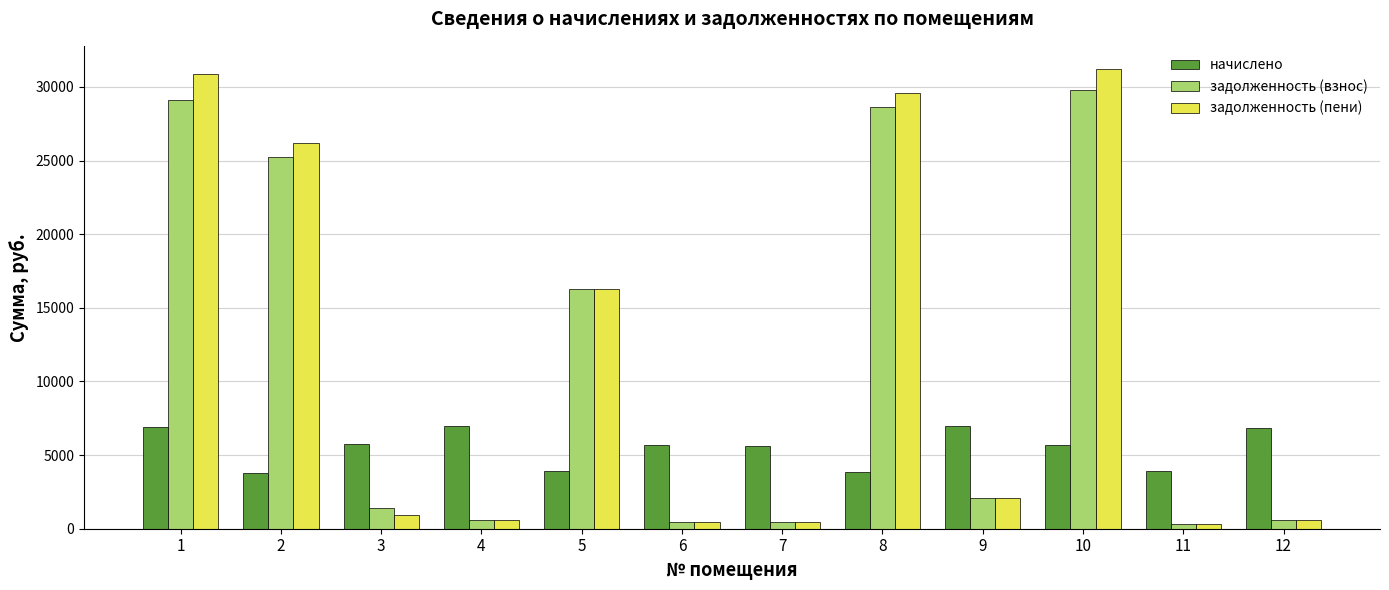

True or false: начислено has a value of 934.3 at 8.

False